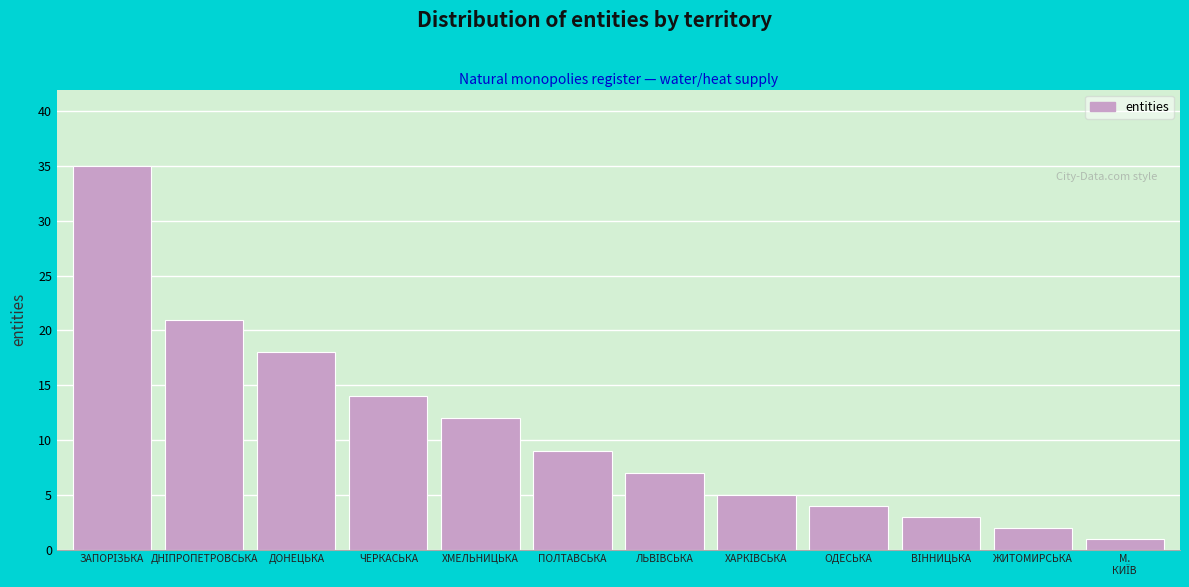

Reading right to left, extract all data points from this chart.

1	2	3	4	5	7	9	12	14	18	21	35